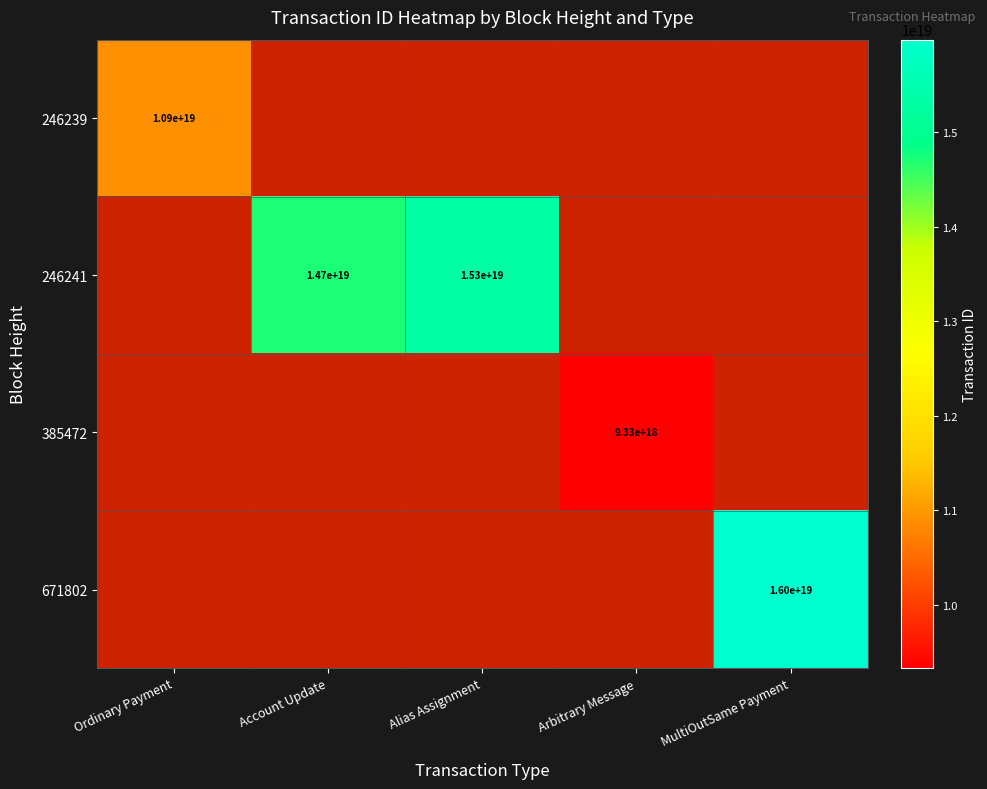

Count the number of data series in this chart.

4